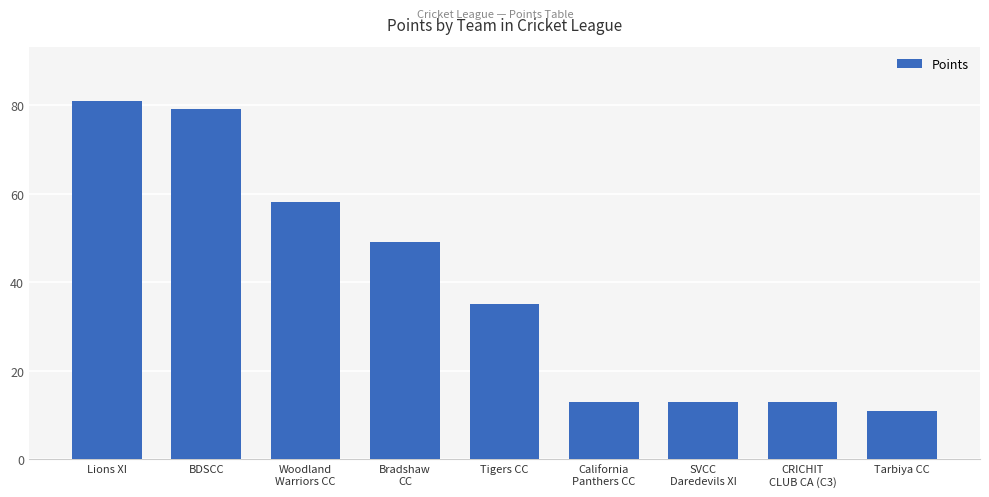

What is the difference between the values at CRICHIT
CLUB CA (C3) and Tarbiya CC?

2